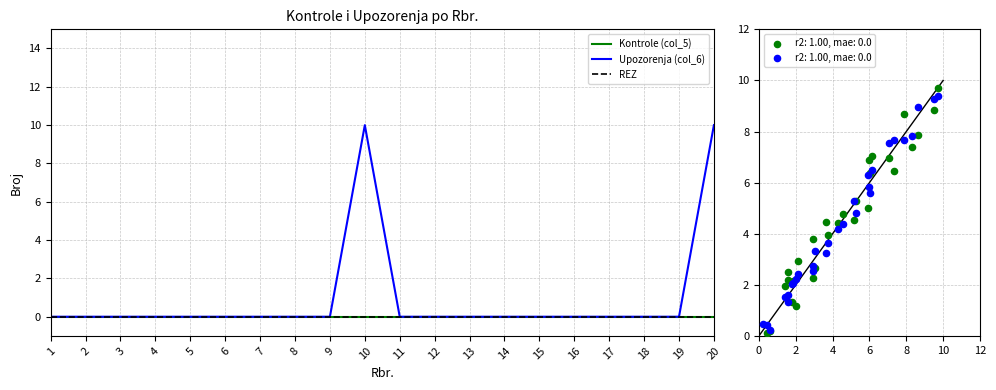

Which series has the largest total across all categories?

Upozorenja (col_6)